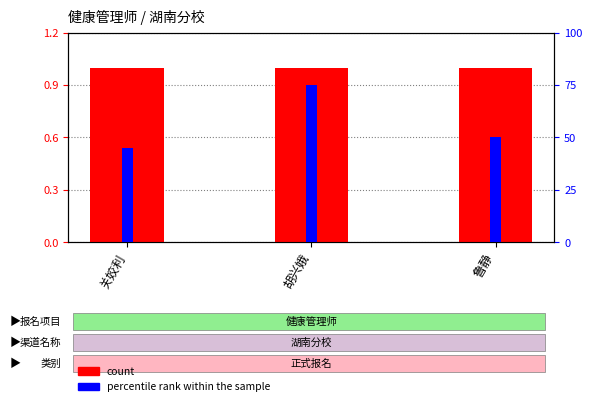

Reading left to right, transcribe all the data shown in this chart.

count: 1.0	1.0	1.0
percentile rank within the sample: 45.0	75.0	50.0